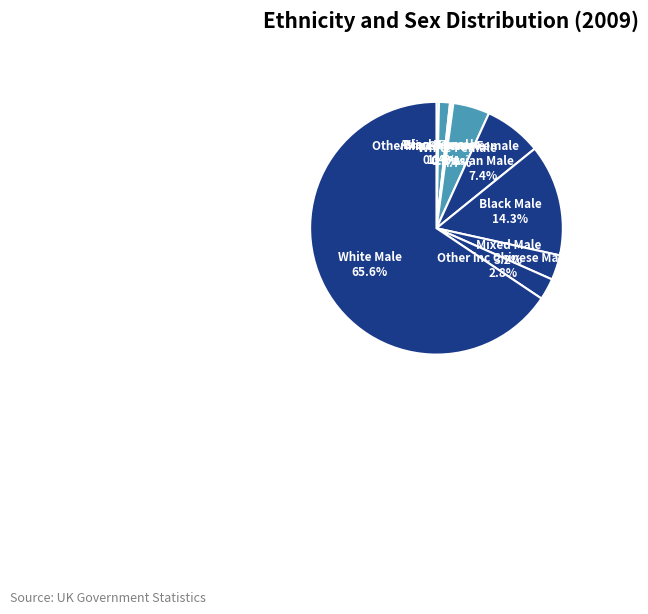

Which category has the biggest portion of the pie?

White Male